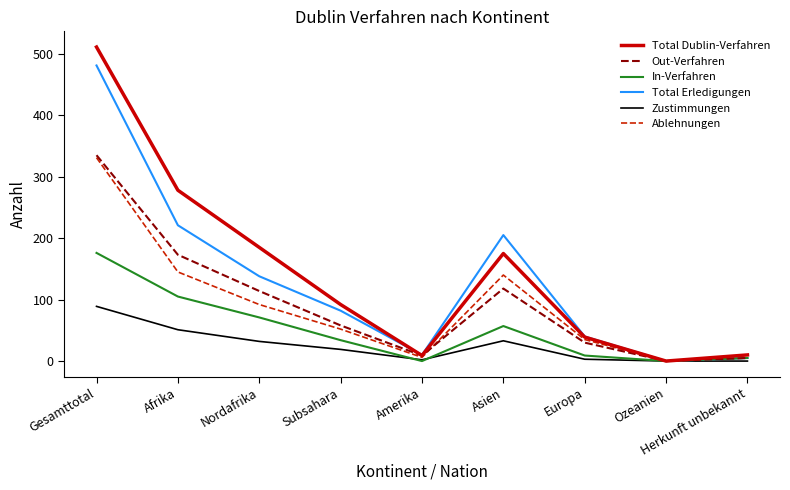

What is the difference between the Zustimmungen values at Amerika and Asien?

31